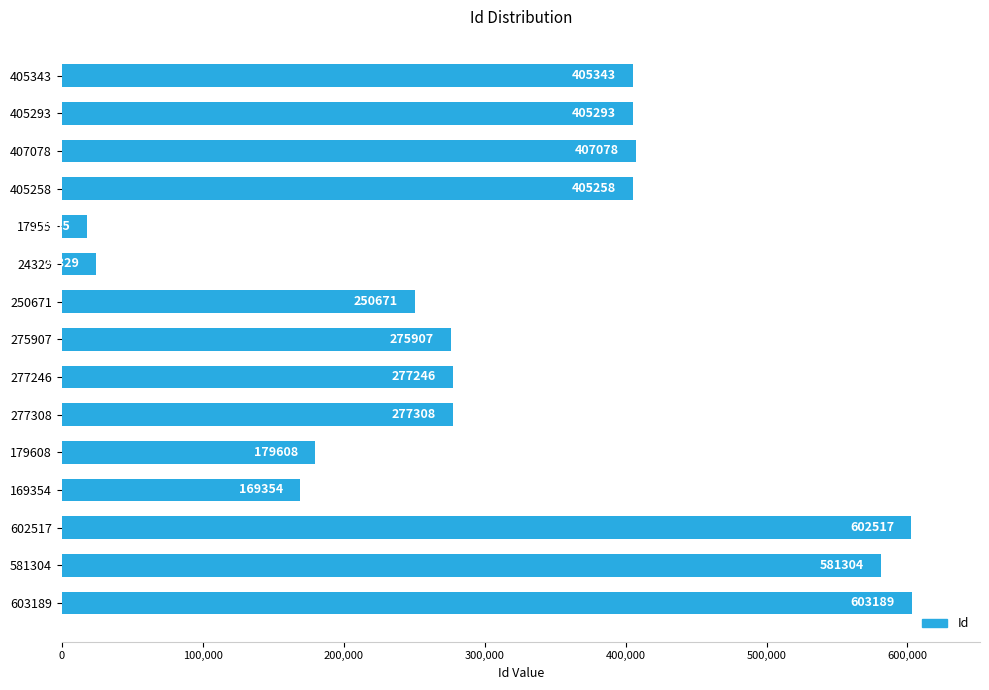

What is the change in value from 275907 to 179608?

-96299